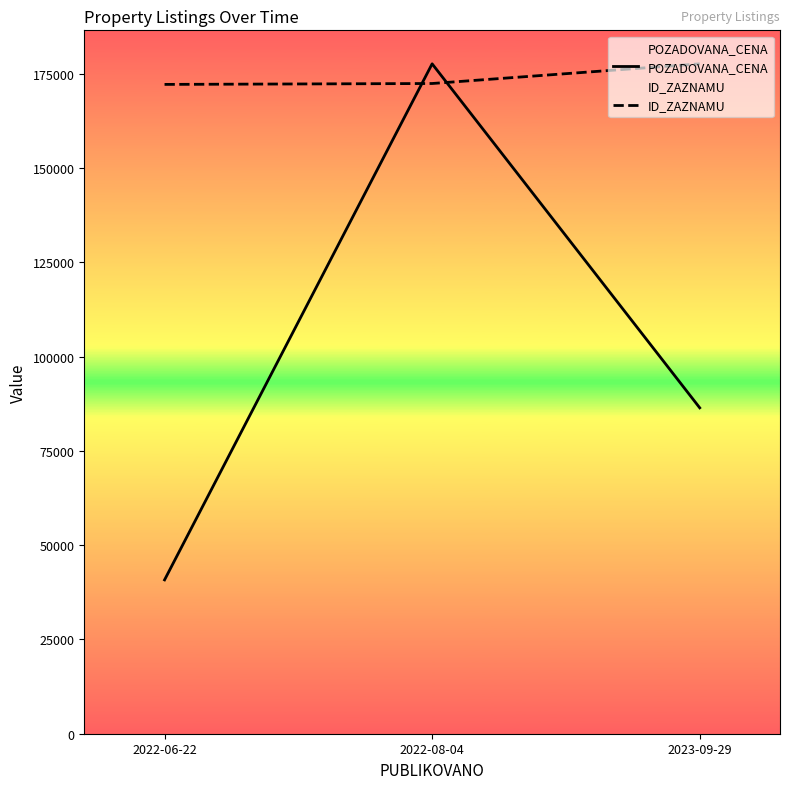

Read the ID_ZAZNAMU value at 2022-06-22.

172164.7